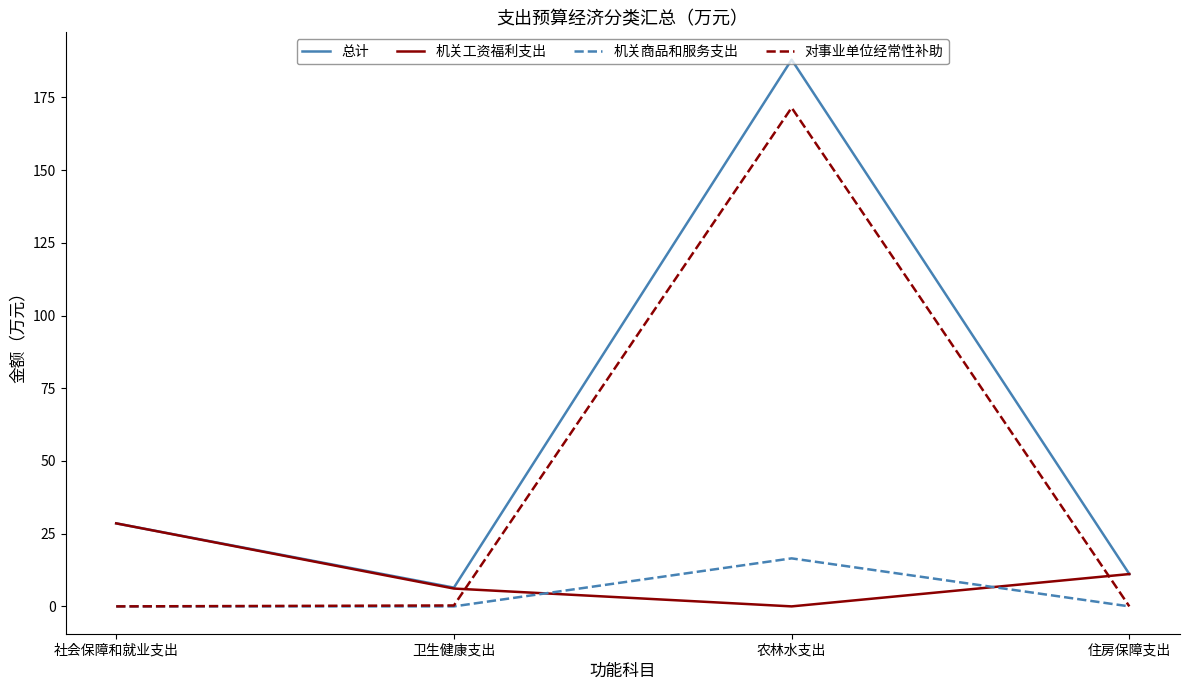

Is the value of 对事业单位经常性补助 at 住房保障支出 greater than the value of 机关工资福利支出 at 住房保障支出?

No